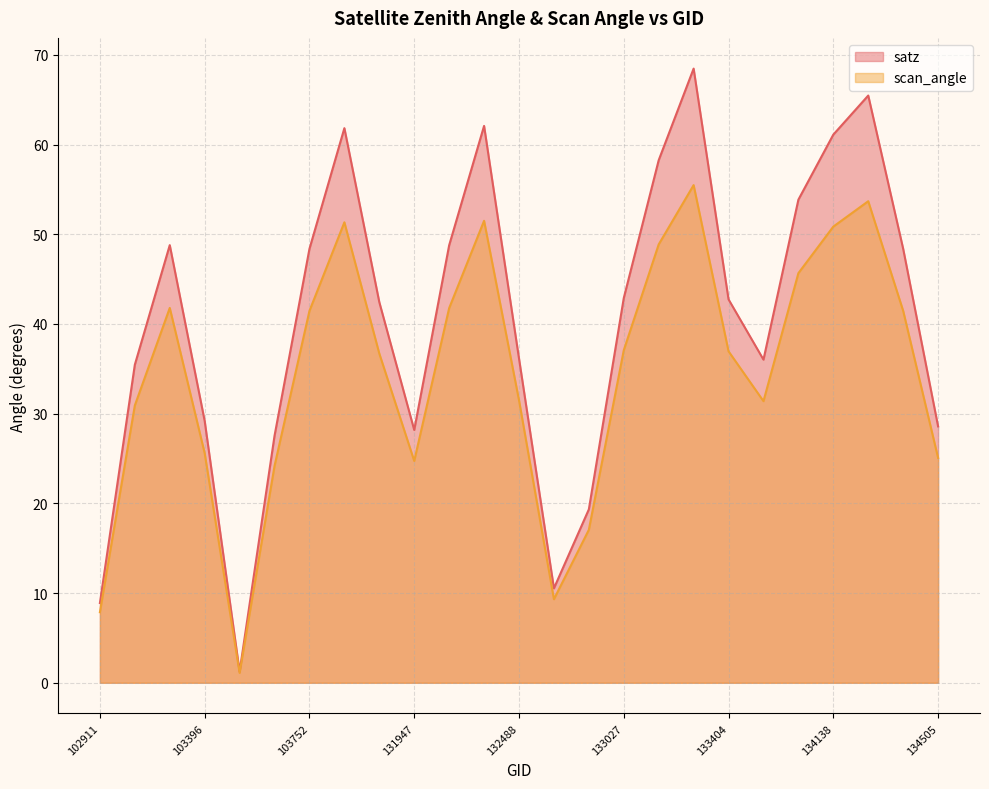

Where is satz nearest to the value 34?

103031